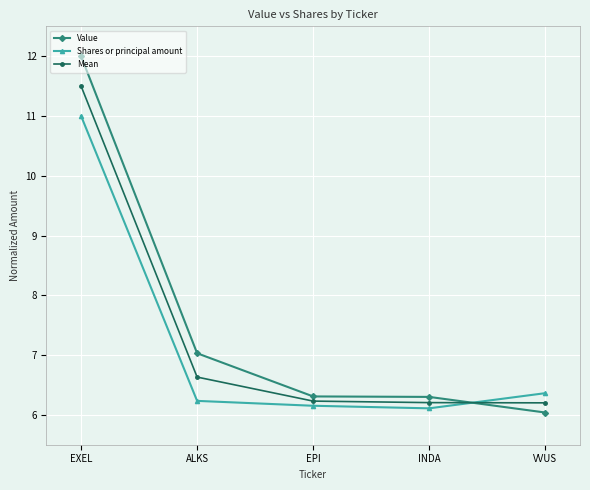

What is the label of the 1st point from the left?

EXEL